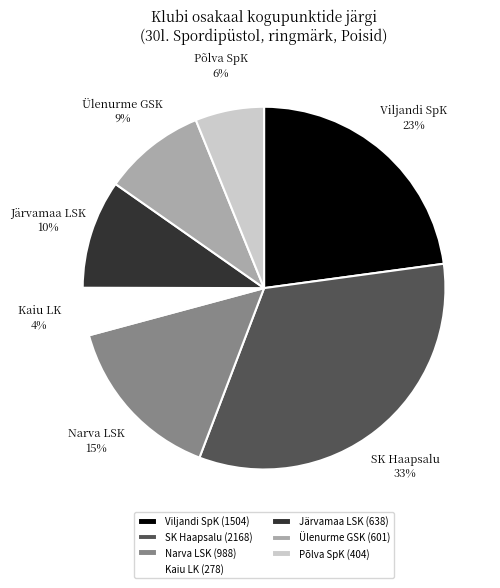

To the nearest percent, what is the combined percentage of Narva LSK and SK Haapsalu?

48%